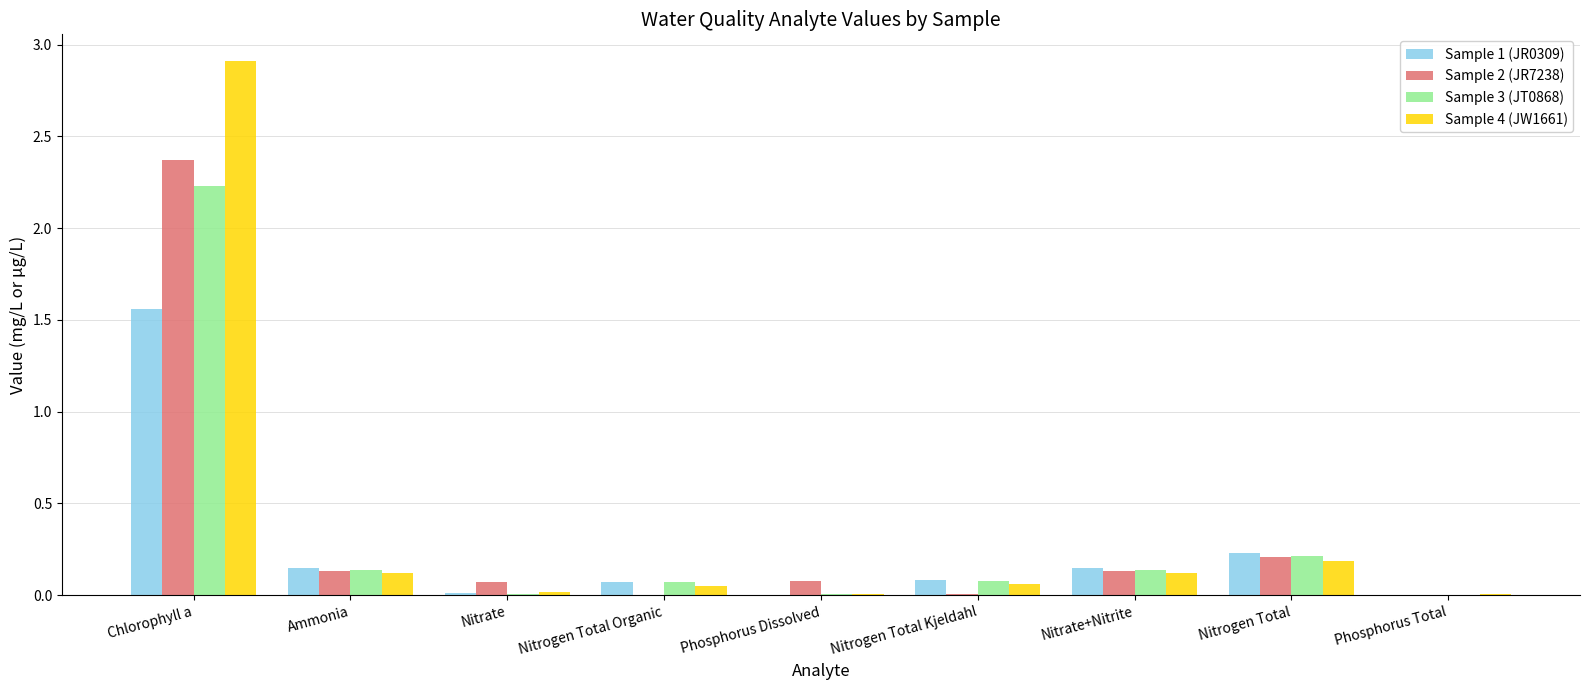

At which label does Sample 4 (JW1661) reach its peak?

Chlorophyll a